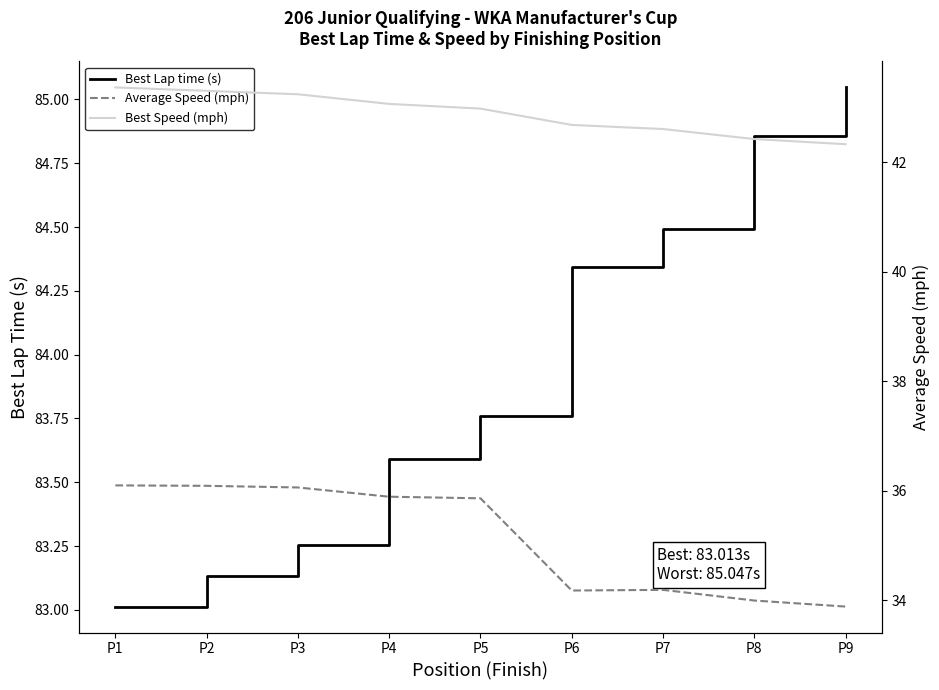

True or false: Average Speed (mph) has more than 2 interior local peaks.

False